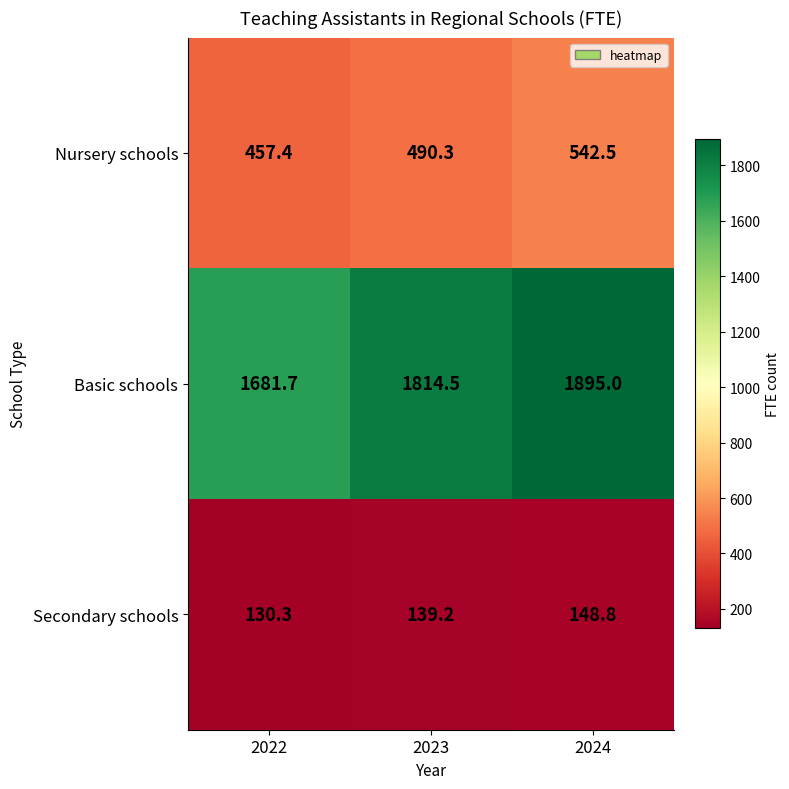

At which label does Nursery schools reach its peak?

2024